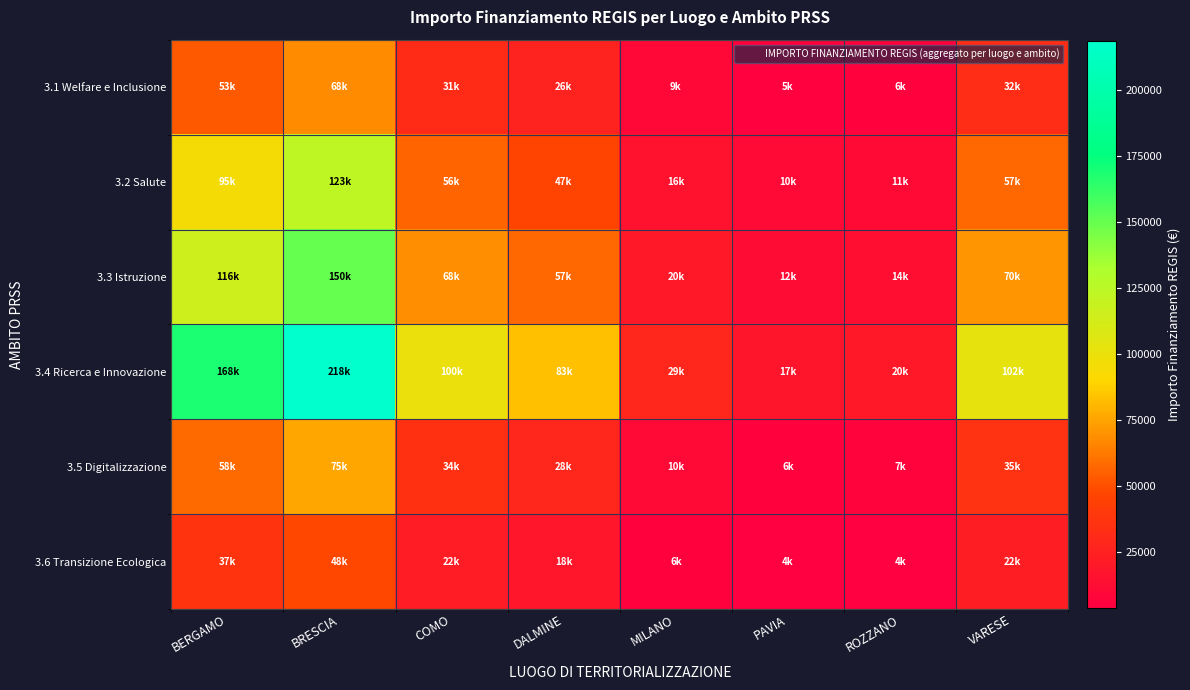

How many categories are shown in the chart?

8